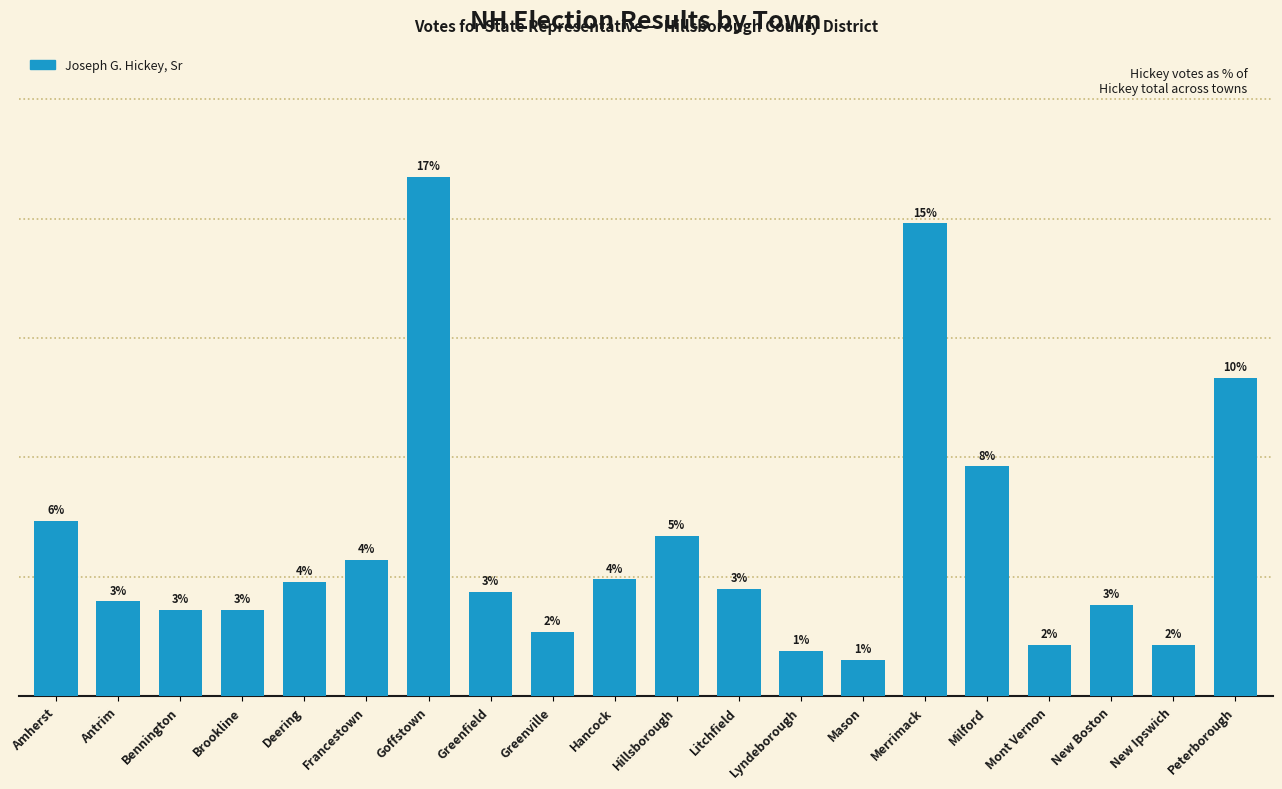

What is the average value?

126